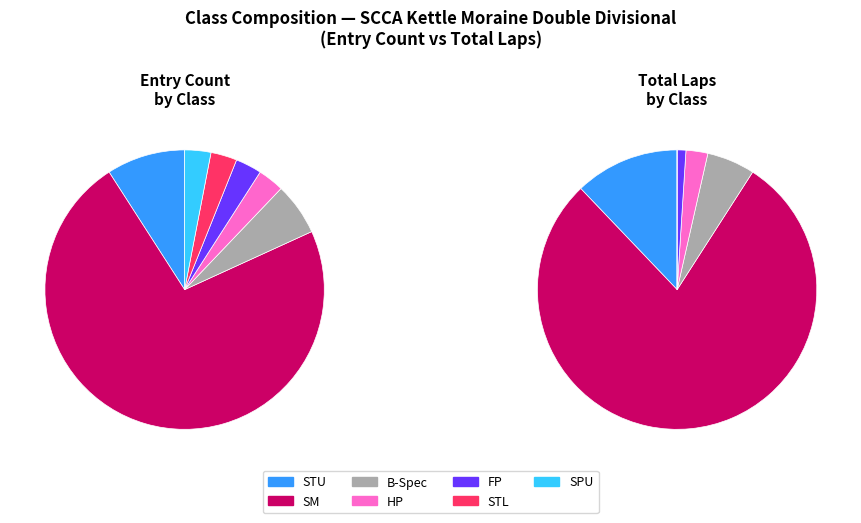

Rank the categories by value from lowest to highest.

HP, FP, STL, SPU, B-Spec, STU, SM